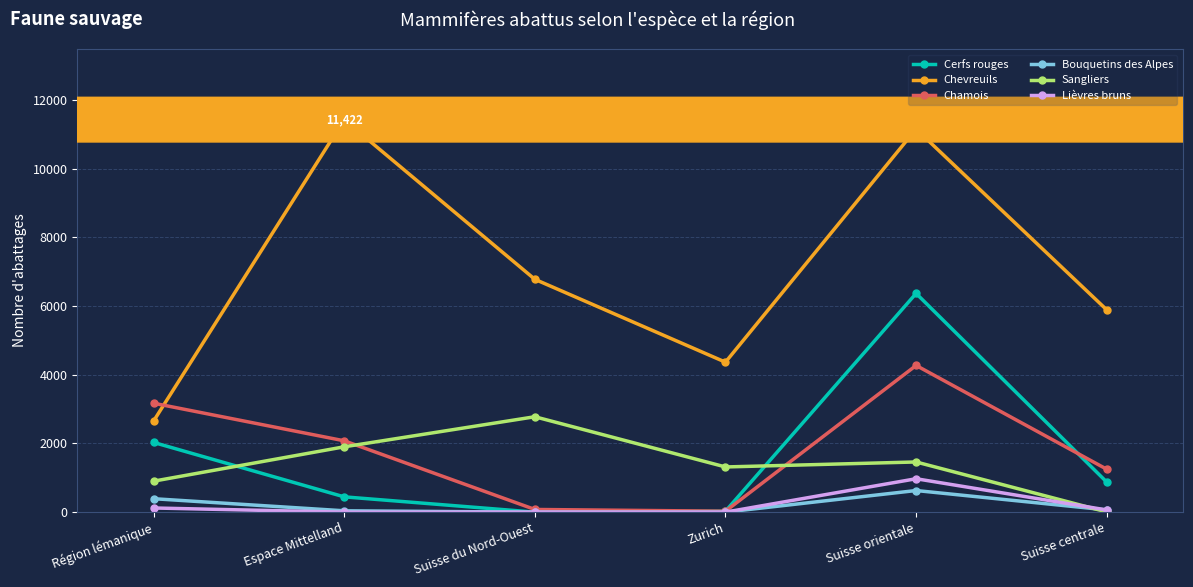

What are all the series names shown in the legend?

Cerfs rouges, Chevreuils, Chamois, Bouquetins des Alpes, Sangliers, Lièvres bruns